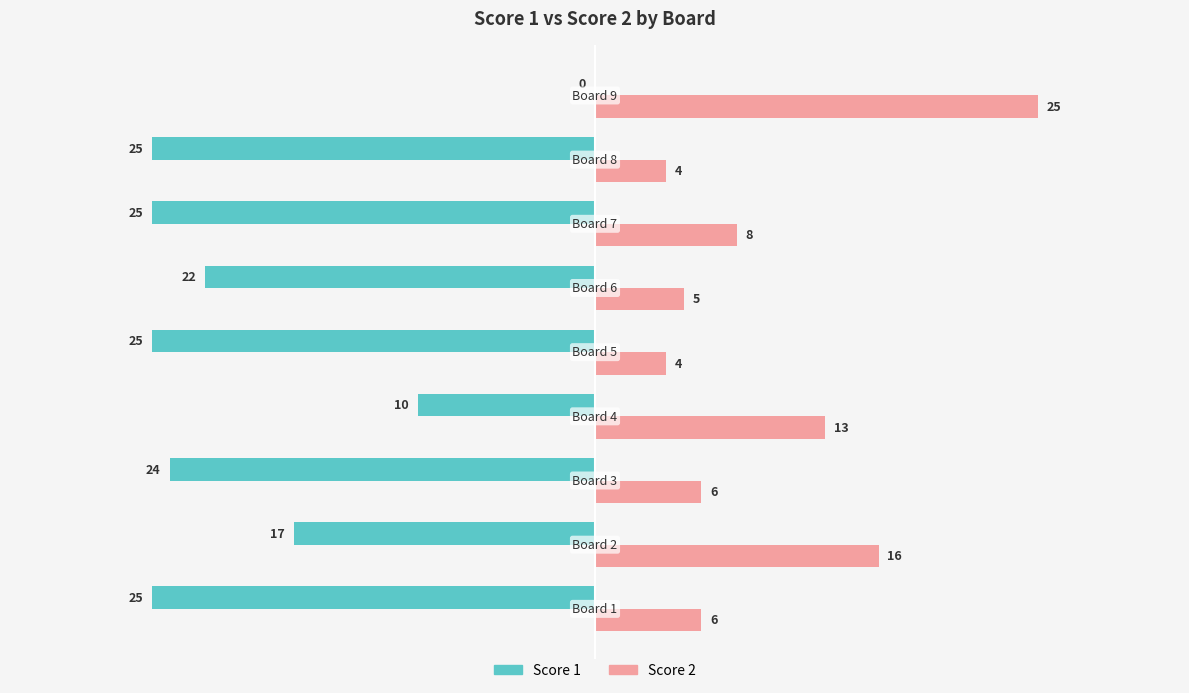

Which series has the largest total across all categories?

Score 2